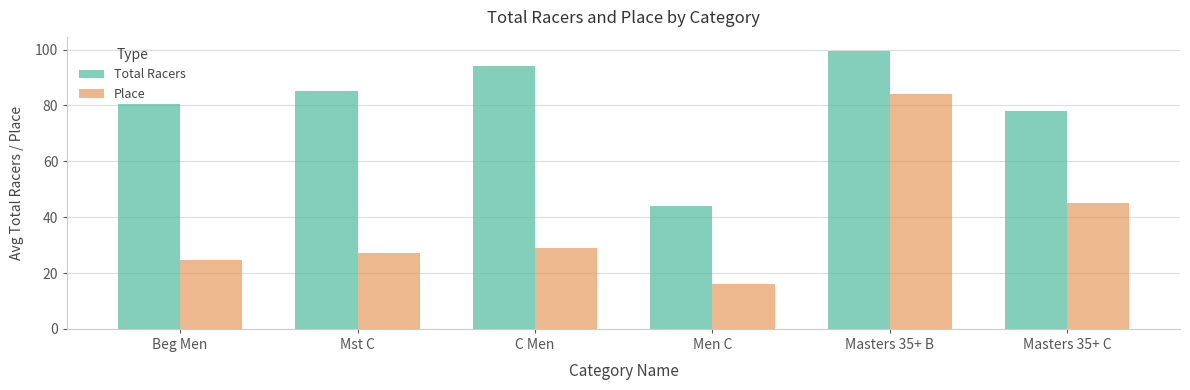

Is it true that Place equals 26.9 at Masters 35+ B?

False